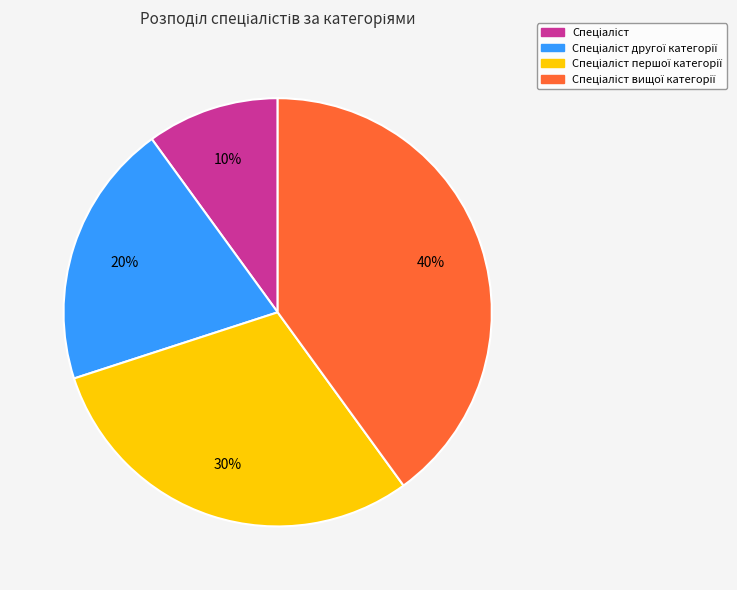

To the nearest percent, what is the difference between the largest and smallest slice percentages?

30%